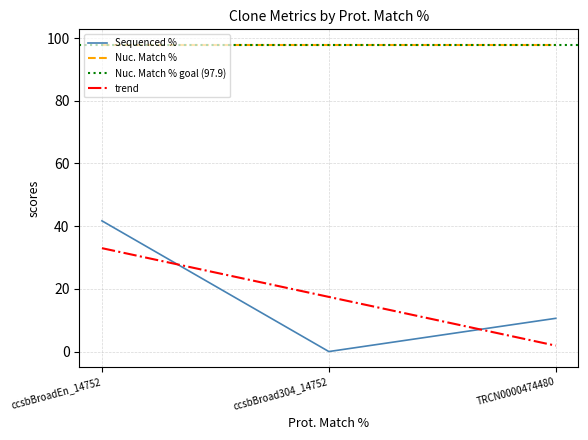

The Sequenced % series shows 41.7 at ccsbBroadEn_14752. True or false?

True